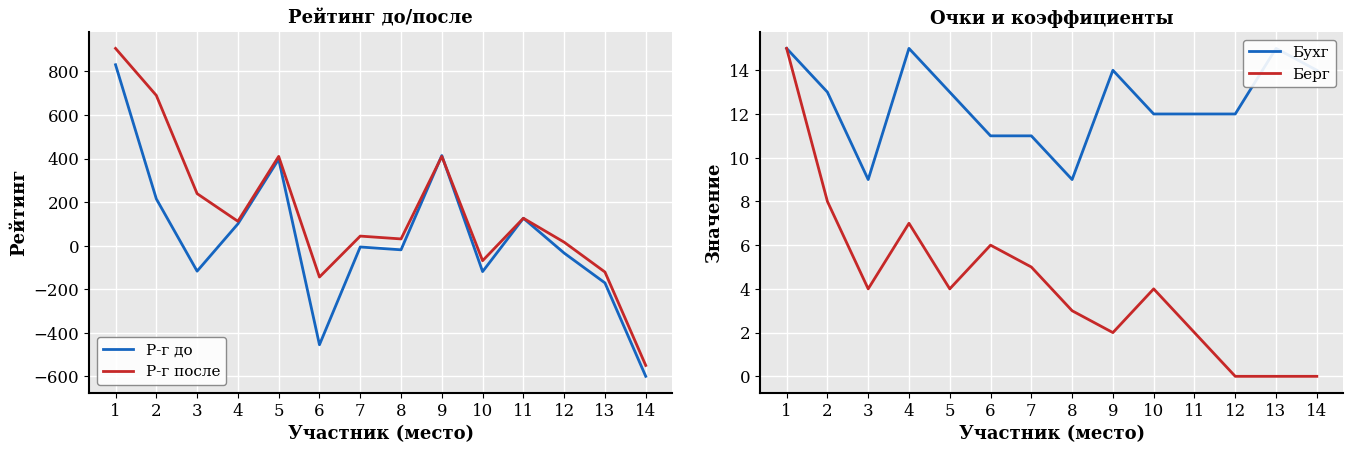

The Бухг series shows 12 at 12. True or false?

True